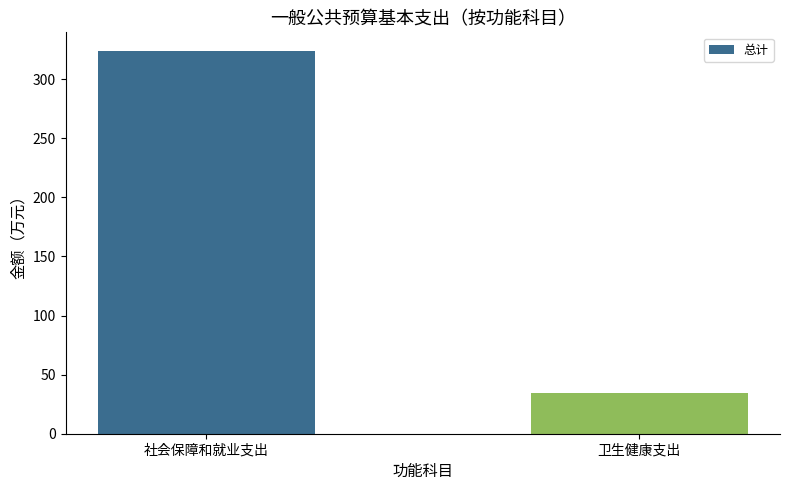

What is the approximate value at 卫生健康支出?

34.3